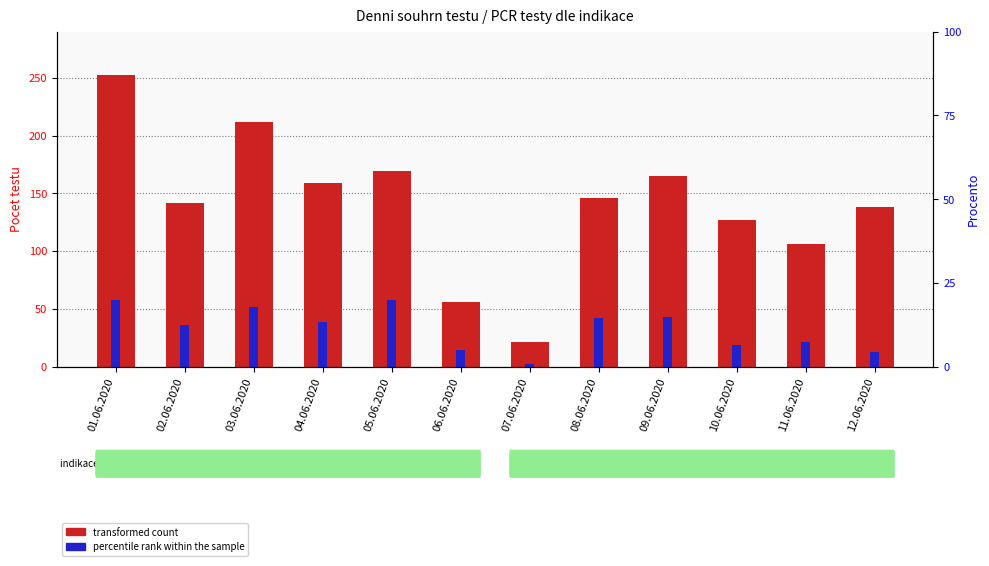

At which label is Indikace (percentile rank) closest to 30?

02.06.2020